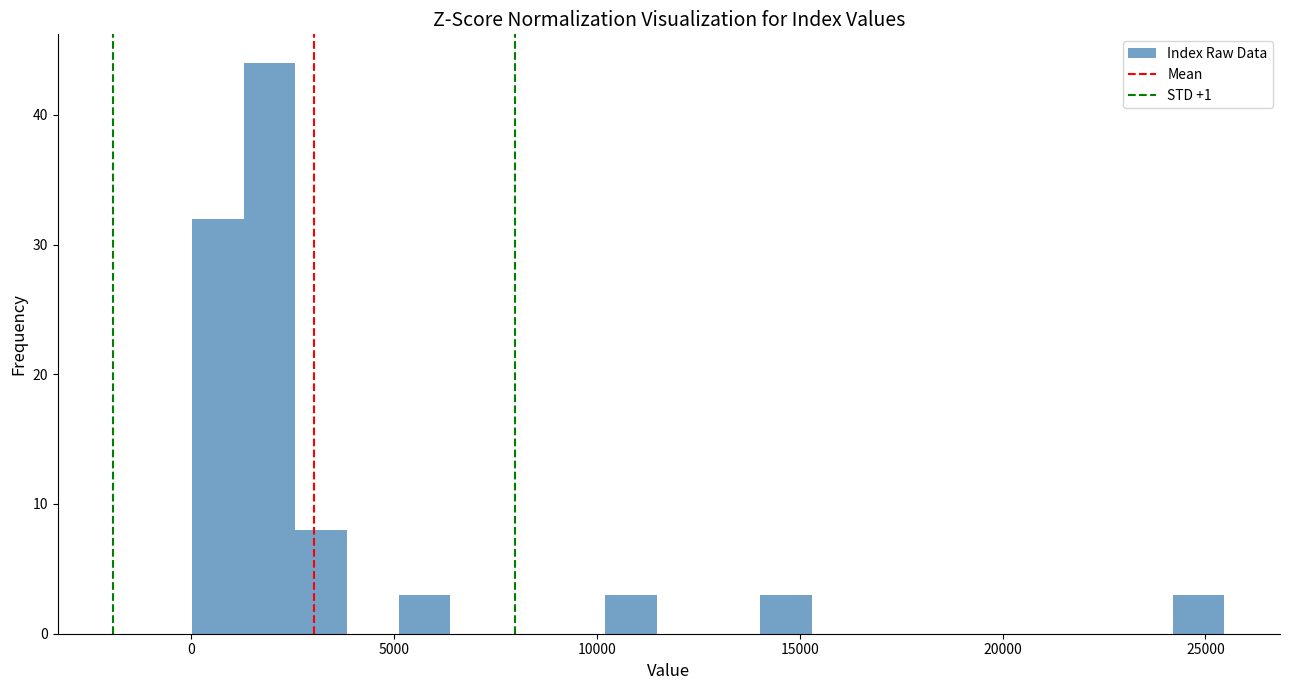

Around what value on the x-axis is the tallest bar? Give the approximate position of its centre, as read against the axis.

2000